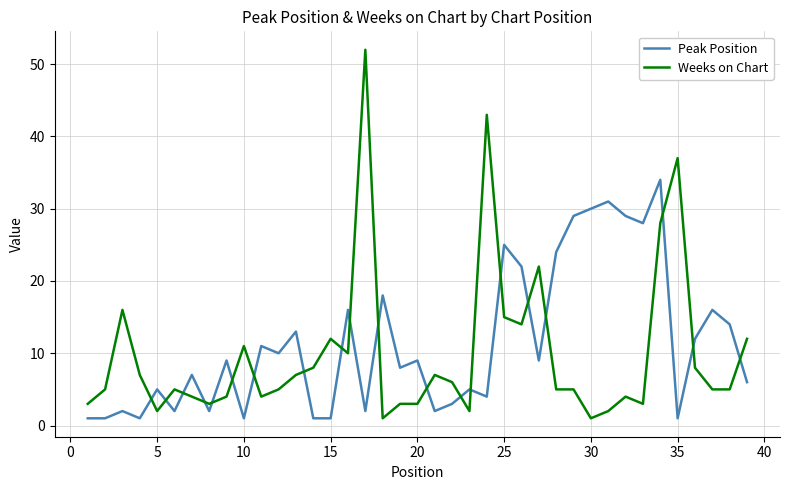

True or false: Peak Position and Weeks on Chart cross at least once.

True